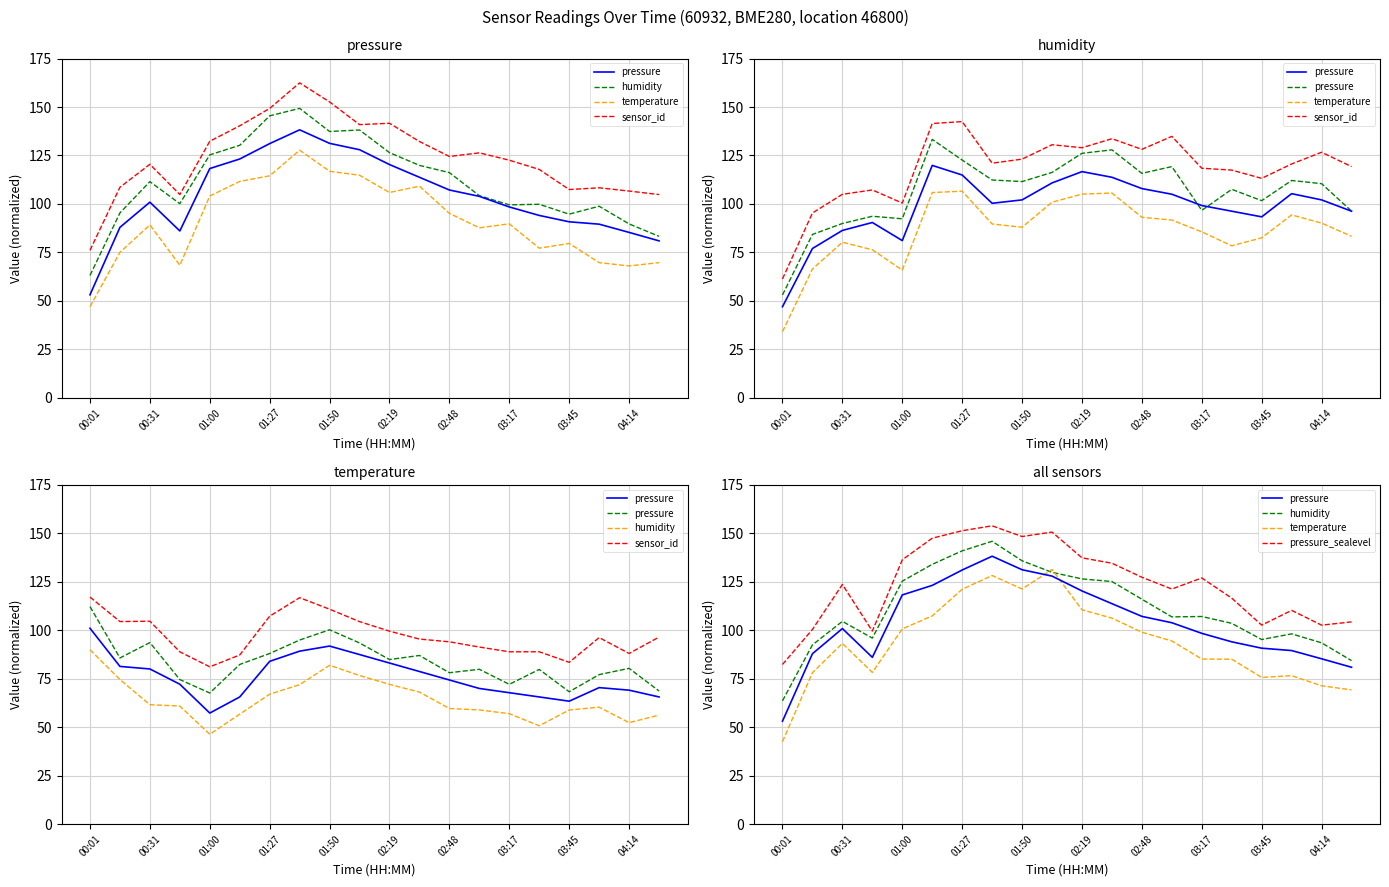

What is the highest value of the pressure series?

138.2